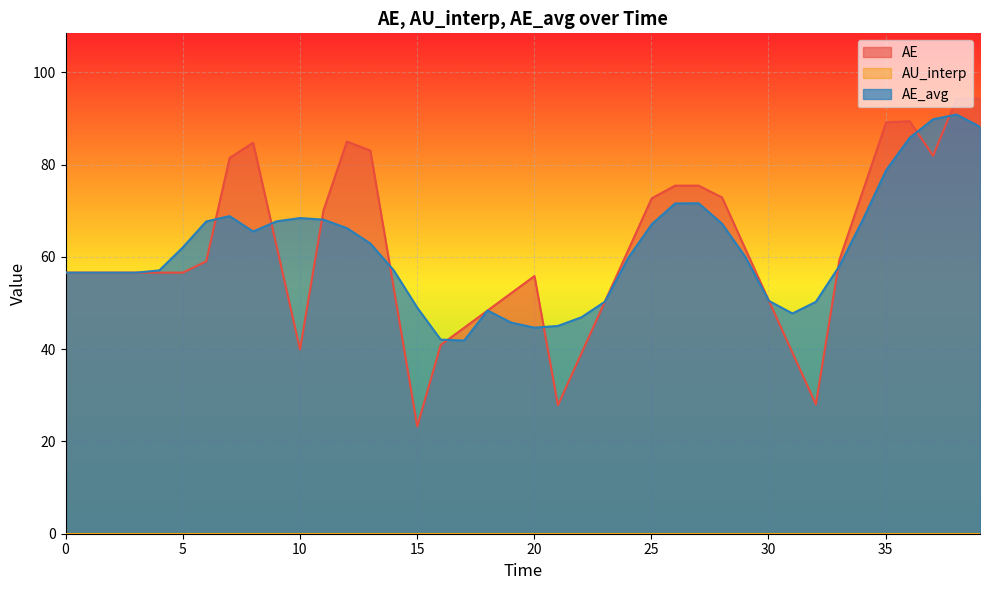

Which series has the largest total across all categories?

AE